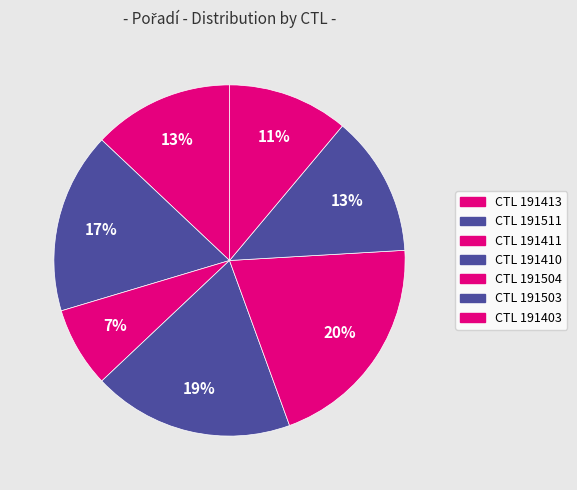

How many slices are in this pie chart?

7